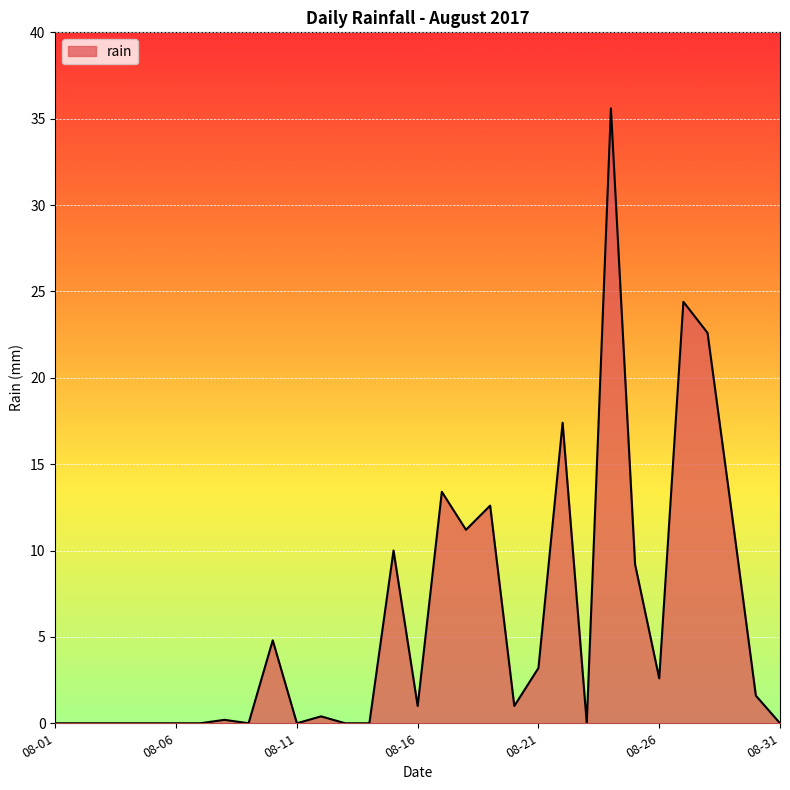

What is the maximum value shown in the chart?

35.6